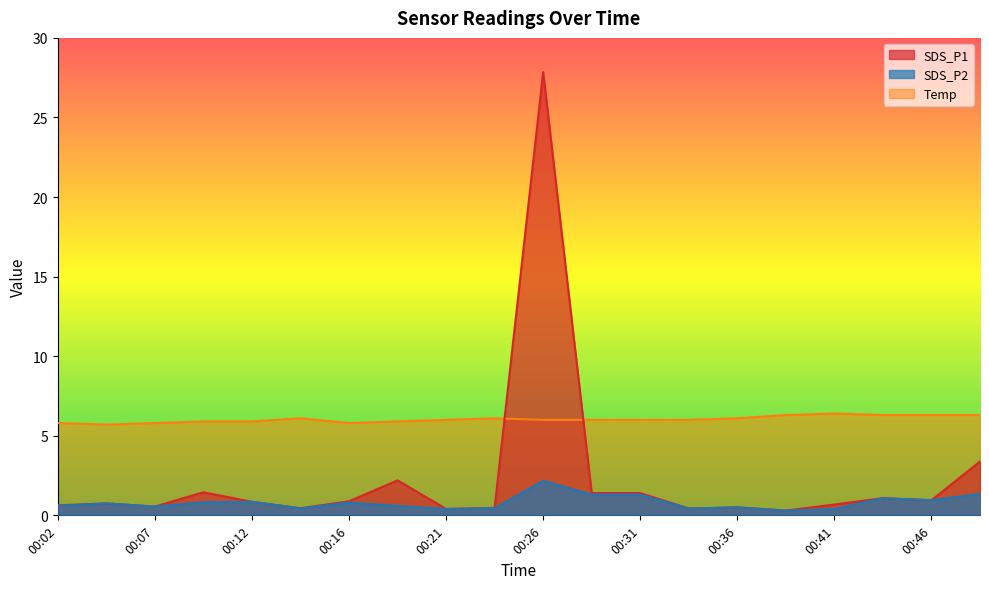

What is the value of the Temp point at the 7th from the left?

5.8